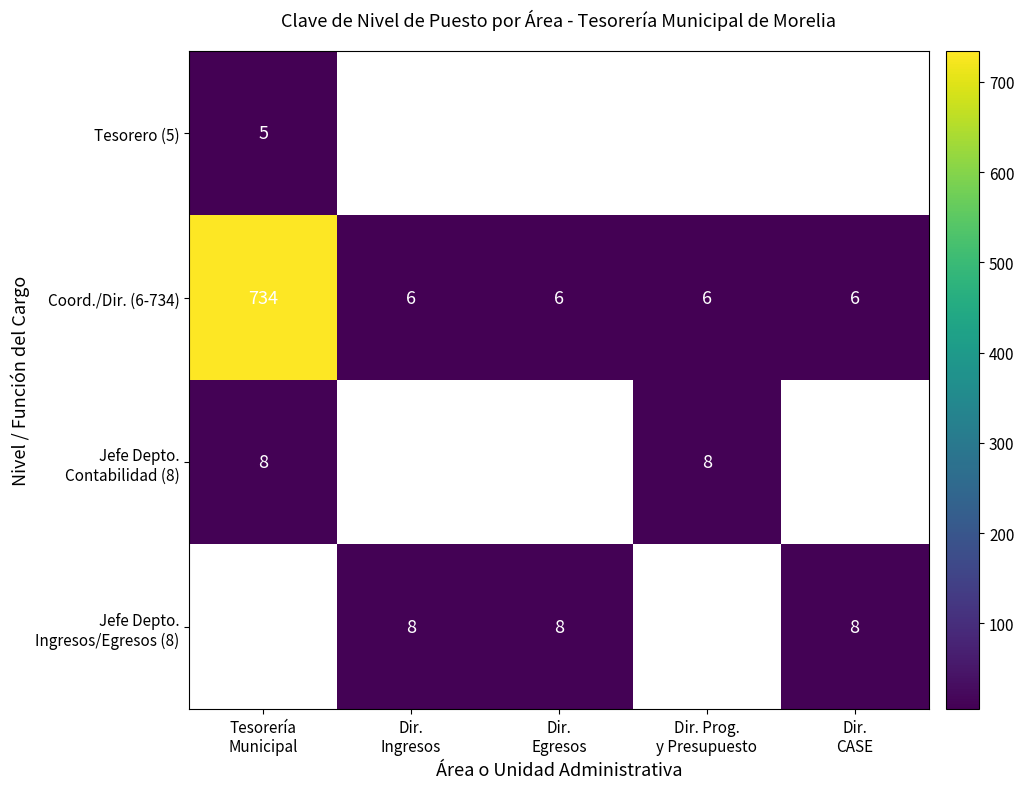

Which category has the lowest value across all series?

Tesorería
Municipal